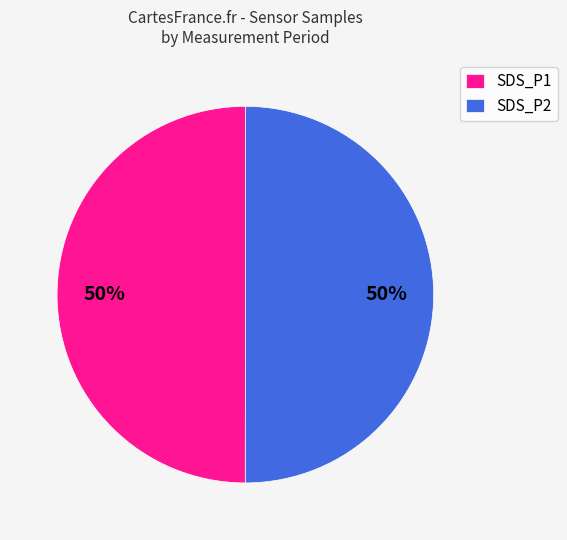

How many segments does this pie chart have?

2